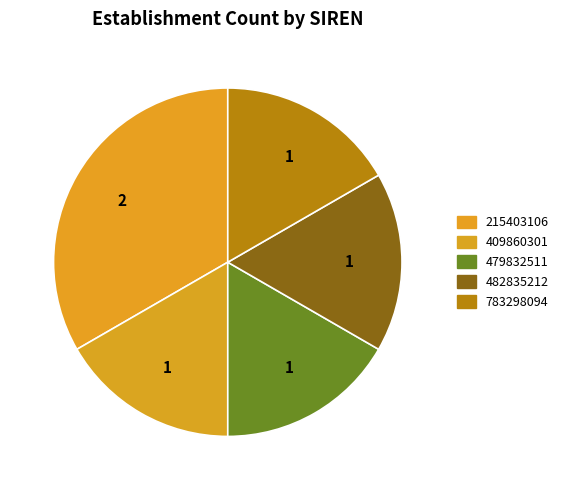

What percentage is NOT represented by 215403106?

66.7%